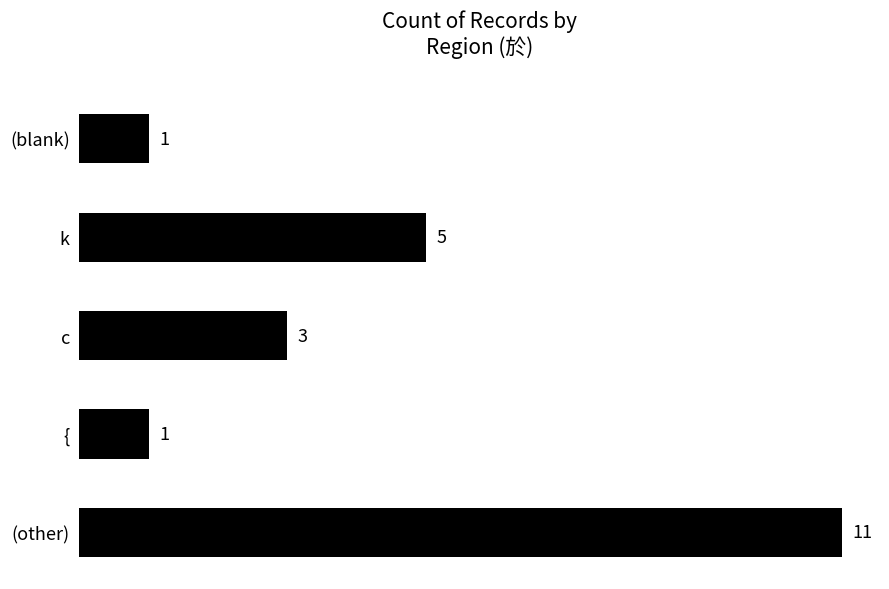

What is the label of the 5th bar from the top?

(other)